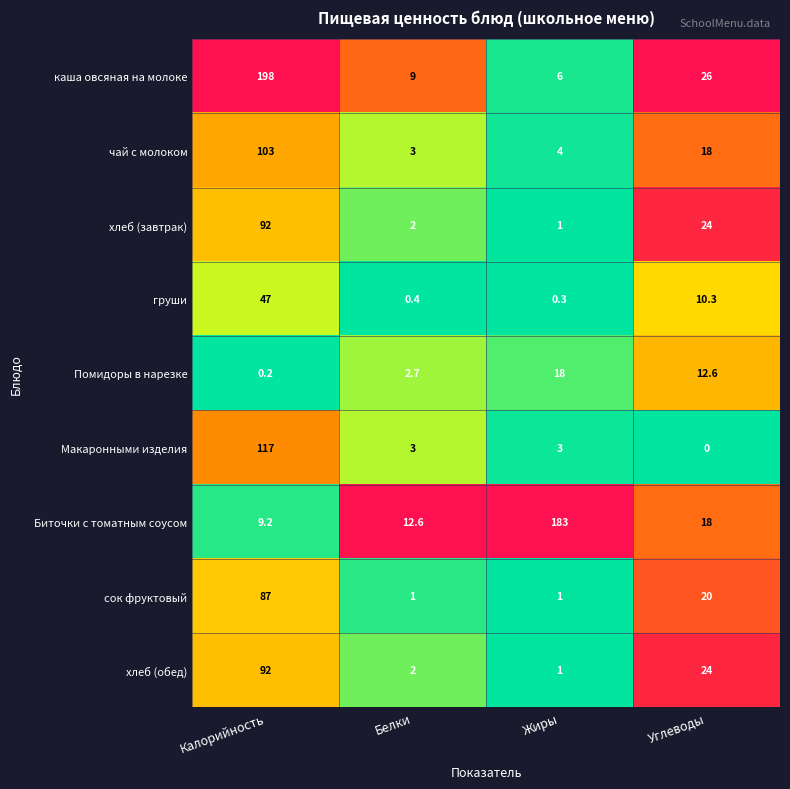

The груши series shows 71.1 at Калорийность. True or false?

False